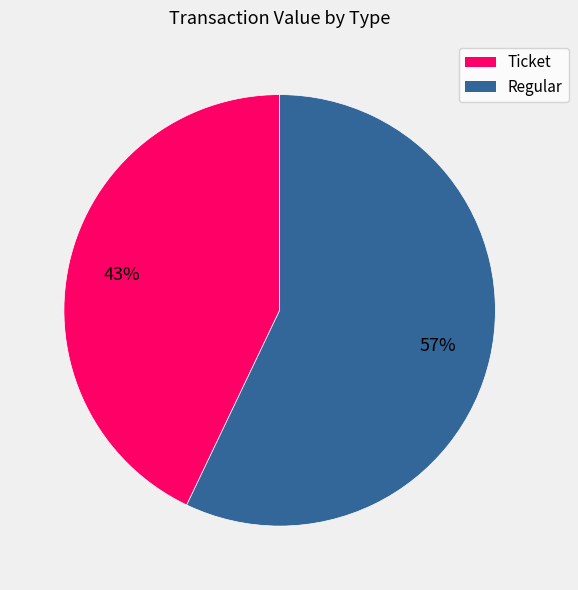

To the nearest percent, what is the average slice percentage?

50%